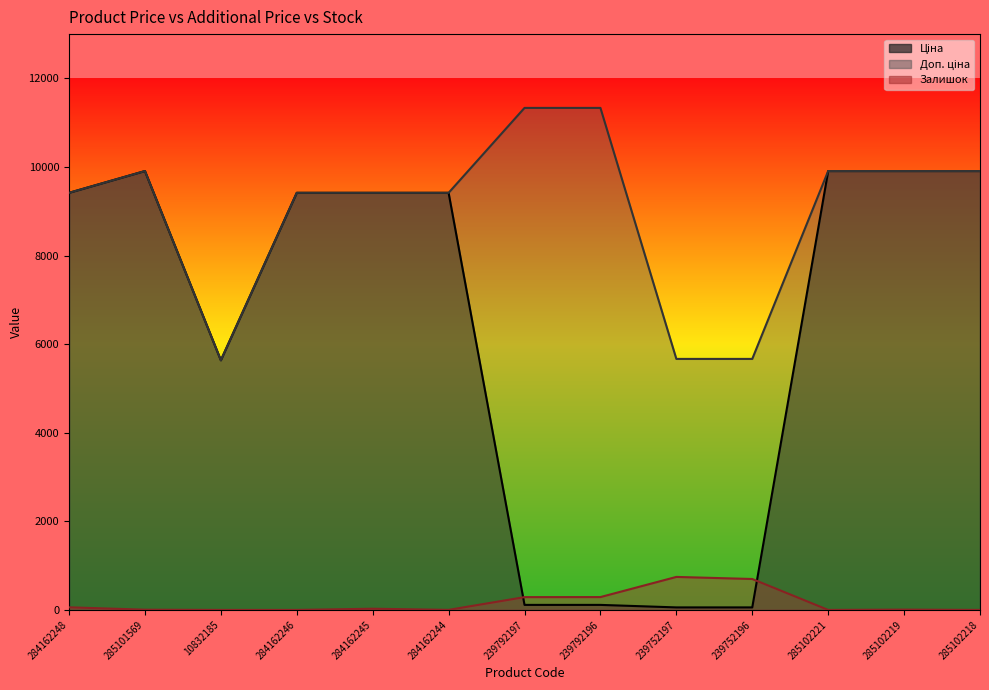

What are all the series names shown in the legend?

Ціна, Доп. ціна, Залишок